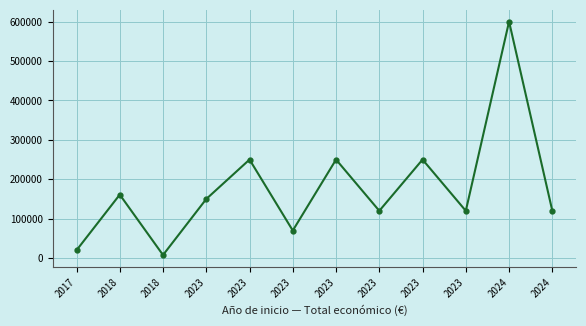

The chart shows a value of 400612 at 2023. True or false?

False